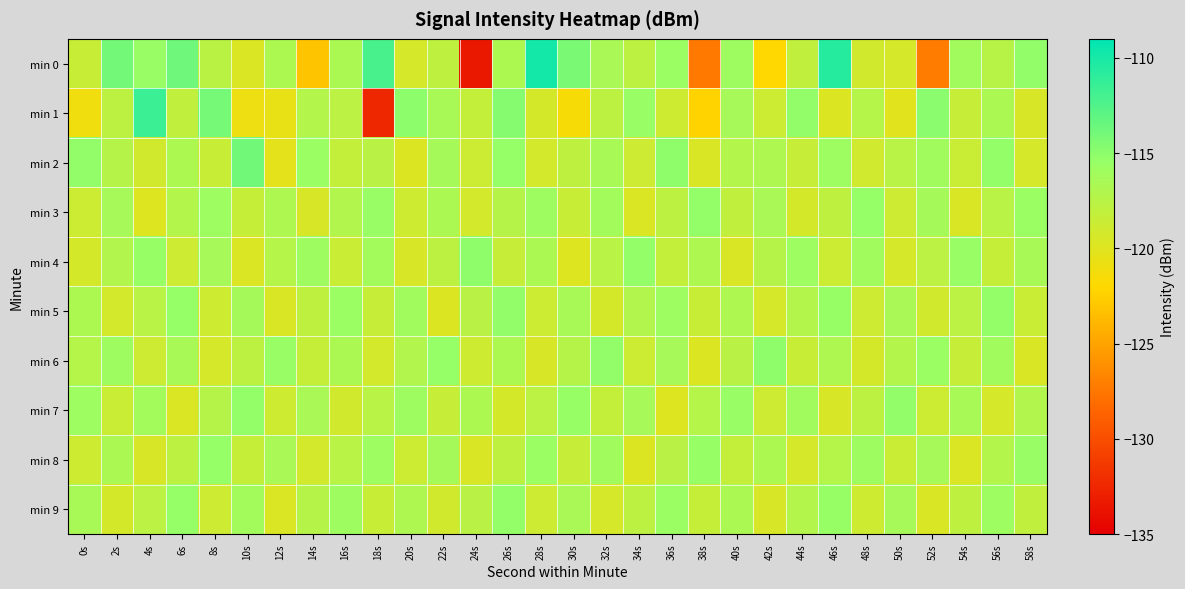

Reading left to right, what are all the values shown in this chart?

min 0: 0s=-118.5	2s=-114.0	4s=-115.6	6s=-113.7	8s=-117.6	10s=-119.7	12s=-116.8	14s=-123.2	16s=-116.7	18s=-112.1	20s=-119.4	22s=-117.9	24s=-133.4	26s=-116.8	28s=-109.8	30s=-114.2	32s=-116.5	34s=-117.8	36s=-115.7	38s=-127.4	40s=-115.9	42s=-122.0	44s=-118.1	46s=-110.6	48s=-119.1	50s=-119.3	52s=-127.2	54s=-116.1	56s=-117.4	58s=-115.2
min 1: 0s=-121.0	2s=-117.8	4s=-111.5	6s=-118.1	8s=-114.0	10s=-120.9	12s=-120.6	14s=-117.2	16s=-117.7	18s=-132.5	20s=-115.0	22s=-116.5	24s=-118.2	26s=-114.7	28s=-119.3	30s=-121.5	32s=-117.8	34s=-115.6	36s=-118.9	38s=-122.3	40s=-116.4	42s=-118.7	44s=-115.2	46s=-119.8	48s=-117.3	50s=-120.1	52s=-114.9	54s=-118.4	56s=-116.7	58s=-119.5
min 2: 0s=-115.2	2s=-117.4	4s=-119.1	6s=-116.8	8s=-118.5	10s=-113.9	12s=-120.3	14s=-115.7	16s=-118.2	18s=-117.6	20s=-119.8	22s=-116.3	24s=-118.7	26s=-115.4	28s=-119.2	30s=-117.9	32s=-116.5	34s=-118.8	36s=-115.1	38s=-119.6	40s=-117.2	42s=-116.9	44s=-118.4	46s=-115.8	48s=-119.0	50s=-117.5	52s=-116.1	54s=-118.6	56s=-115.3	58s=-119.4
min 3: 0s=-118.7	2s=-116.4	4s=-119.9	6s=-117.2	8s=-115.8	10s=-118.3	12s=-116.9	14s=-119.5	16s=-117.1	18s=-115.6	20s=-118.9	22s=-116.7	24s=-119.2	26s=-117.4	28s=-115.9	30s=-118.5	32s=-116.2	34s=-119.7	36s=-117.8	38s=-115.3	40s=-118.1	42s=-116.6	44s=-119.3	46s=-117.9	48s=-115.4	50s=-118.8	52s=-116.3	54s=-119.6	56s=-117.5	58s=-115.7
min 4: 0s=-119.3	2s=-117.1	4s=-115.5	6s=-118.8	8s=-116.4	10s=-119.7	12s=-117.3	14s=-115.9	16s=-118.6	18s=-116.2	20s=-119.5	22s=-117.8	24s=-115.1	26s=-118.4	28s=-116.7	30s=-119.9	32s=-117.5	34s=-115.3	36s=-118.2	38s=-116.9	40s=-119.6	42s=-117.4	44s=-115.8	46s=-118.7	48s=-116.1	50s=-119.4	52s=-117.7	54s=-115.6	56s=-118.3	58s=-116.5
min 5: 0s=-116.8	2s=-119.2	4s=-117.5	6s=-115.4	8s=-118.9	10s=-116.3	12s=-119.6	14s=-117.9	16s=-115.7	18s=-118.4	20s=-116.1	22s=-119.8	24s=-117.6	26s=-115.2	28s=-118.7	30s=-116.5	32s=-119.3	34s=-117.1	36s=-115.8	38s=-118.5	40s=-116.9	42s=-119.4	44s=-117.2	46s=-115.5	48s=-118.8	50s=-116.6	52s=-119.1	54s=-117.7	56s=-115.3	58s=-118.6
min 6: 0s=-117.3	2s=-115.9	4s=-118.8	6s=-116.5	8s=-119.4	10s=-117.8	12s=-115.6	14s=-118.3	16s=-116.7	18s=-119.2	20s=-117.1	22s=-115.4	24s=-118.9	26s=-116.8	28s=-119.5	30s=-117.4	32s=-115.2	34s=-118.7	36s=-116.4	38s=-119.8	40s=-117.6	42s=-115.1	44s=-118.5	46s=-116.9	48s=-119.3	50s=-117.2	52s=-115.7	54s=-118.4	56s=-116.1	58s=-119.6
min 7: 0s=-115.8	2s=-118.6	4s=-116.2	6s=-119.7	8s=-117.4	10s=-115.3	12s=-118.9	14s=-116.6	16s=-119.1	18s=-117.5	20s=-115.9	22s=-118.4	24s=-116.8	26s=-119.3	28s=-117.7	30s=-115.5	32s=-118.2	34s=-116.4	36s=-119.9	38s=-117.3	40s=-115.6	42s=-118.8	44s=-116.1	46s=-119.5	48s=-117.8	50s=-115.2	52s=-118.7	54s=-116.5	56s=-119.4	58s=-117.1
min 8: 0s=-118.9	2s=-116.7	4s=-119.5	6s=-117.8	8s=-115.4	10s=-118.3	12s=-116.6	14s=-119.2	16s=-117.5	18s=-115.8	20s=-118.7	22s=-116.3	24s=-119.6	26s=-117.9	28s=-115.7	30s=-118.4	32s=-116.1	34s=-119.8	36s=-117.6	38s=-115.5	40s=-118.2	42s=-116.8	44s=-119.4	46s=-117.3	48s=-115.9	50s=-118.6	52s=-116.4	54s=-119.7	56s=-117.2	58s=-115.6
min 9: 0s=-116.5	2s=-119.3	4s=-117.7	6s=-115.4	8s=-118.8	10s=-116.2	12s=-119.7	14s=-117.4	16s=-115.9	18s=-118.5	20s=-116.9	22s=-119.1	24s=-117.6	26s=-115.3	28s=-118.8	30s=-116.6	32s=-119.4	34s=-117.8	36s=-115.7	38s=-118.3	40s=-116.7	42s=-119.5	44s=-117.2	46s=-115.5	48s=-118.9	50s=-116.4	52s=-119.6	54s=-117.9	56s=-115.8	58s=-118.1